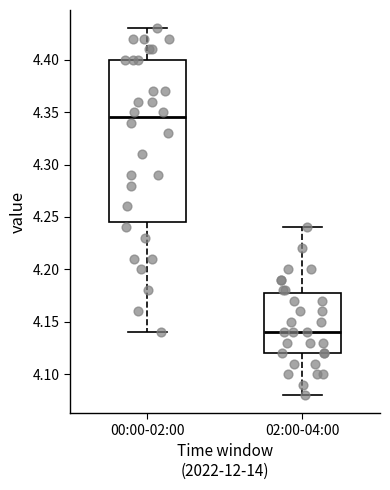

Where is the lower edge of the box for 02:00-04:00 on the y-axis? The values are not printed on the chart, so give them approximately, as read against the axis.

4.120